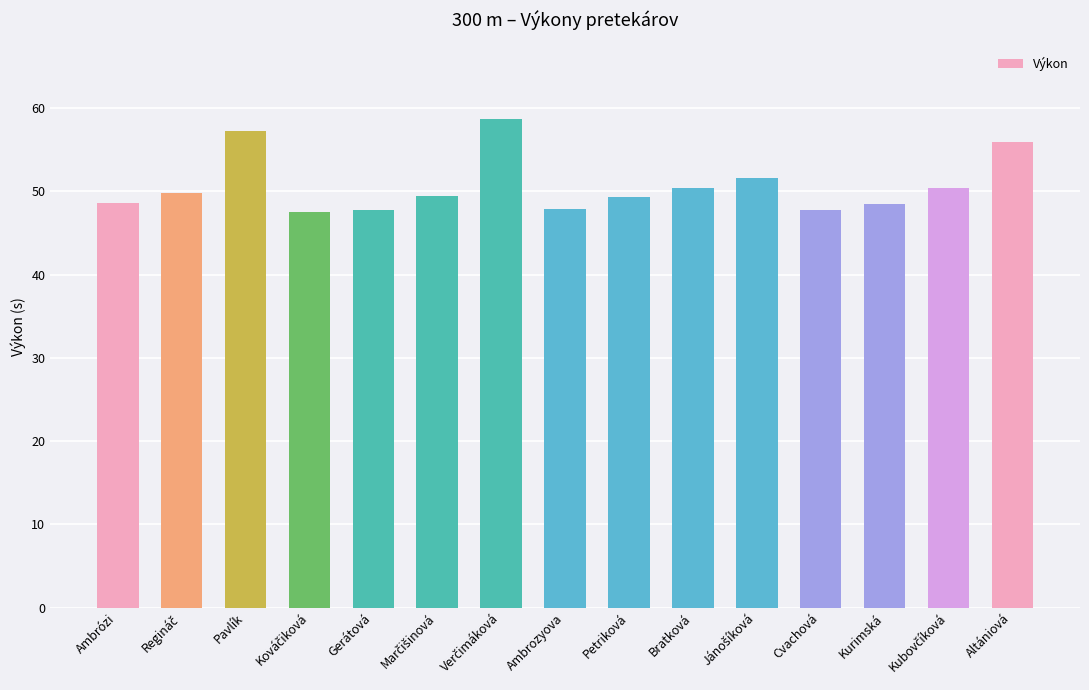

What is the label of the 13th bar from the right?

Pavlík